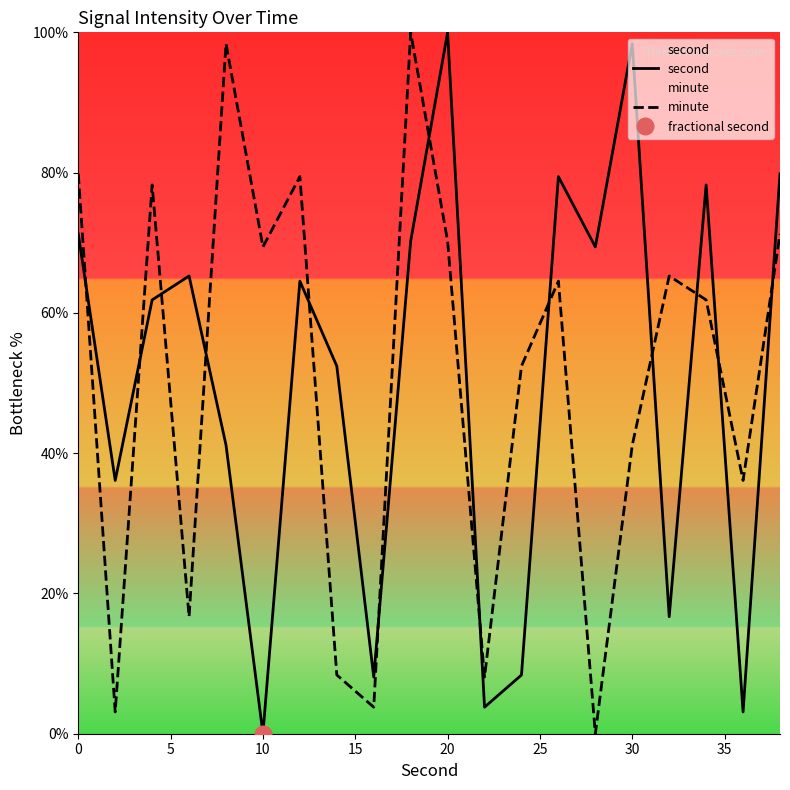

What is the maximum value for minute?

100.0